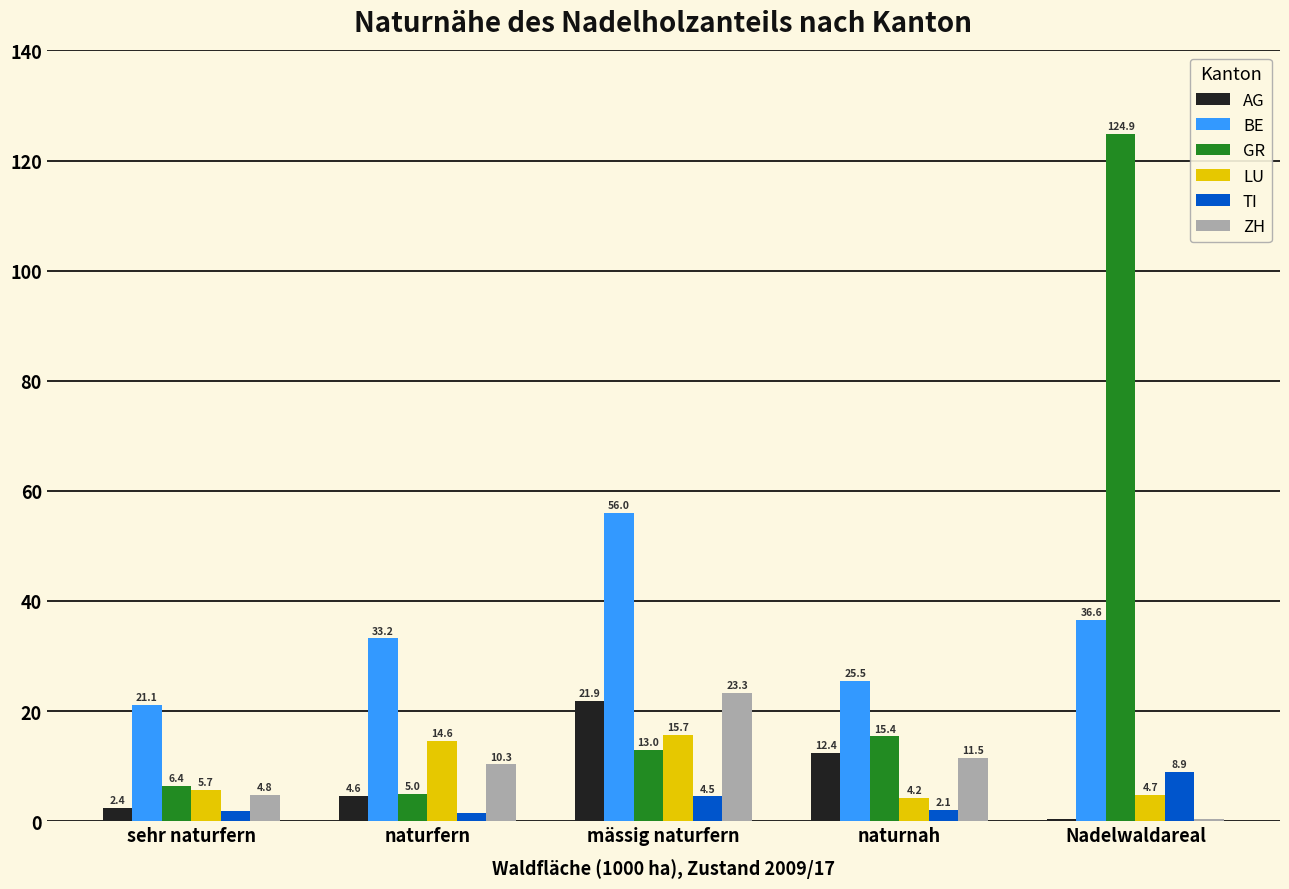

What is the sum of all GR values?

164.7